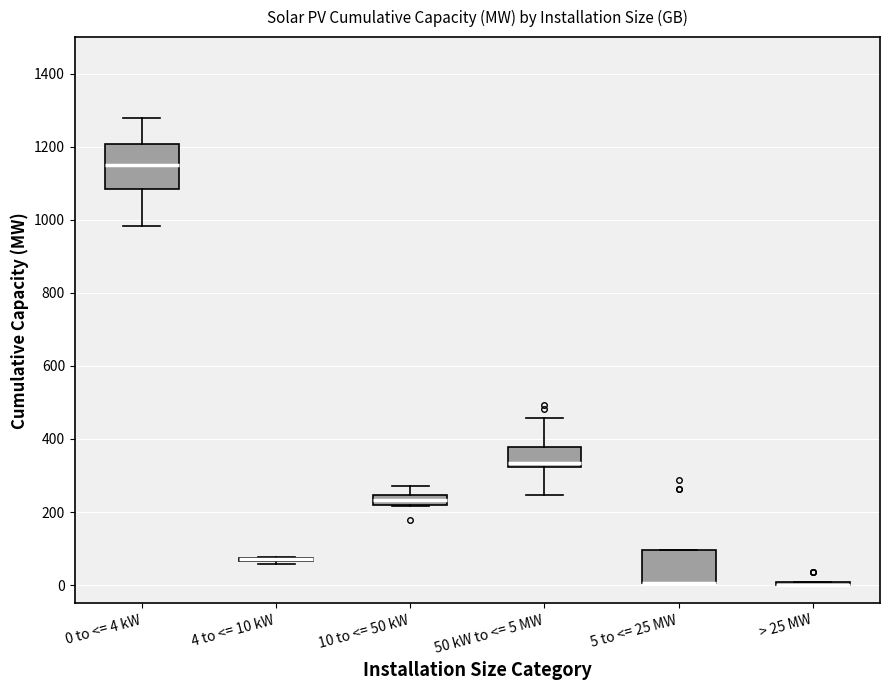

Which box is the tallest, from its lower edge to its upper edge?

0 to <= 4 kW